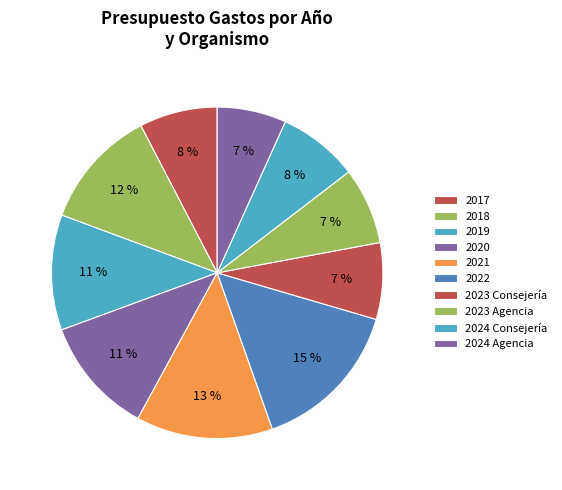

To the nearest percent, what is the difference between the 2017 and 2021 slice percentages?

6%